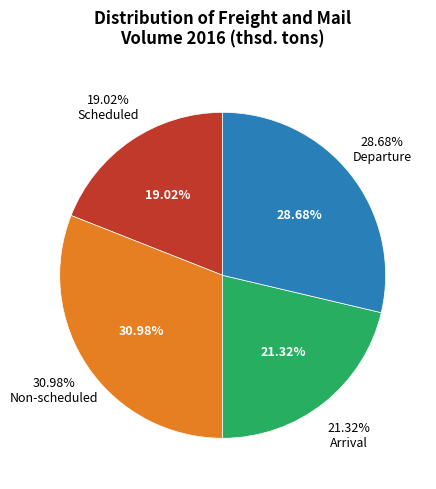

Rank the categories by value from highest to lowest.

Non-scheduled, Departure, Arrival, Scheduled